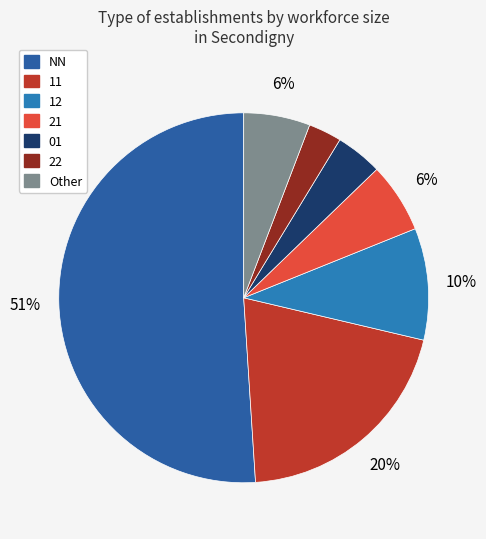

To the nearest percent, what is the average slice percentage?

14%